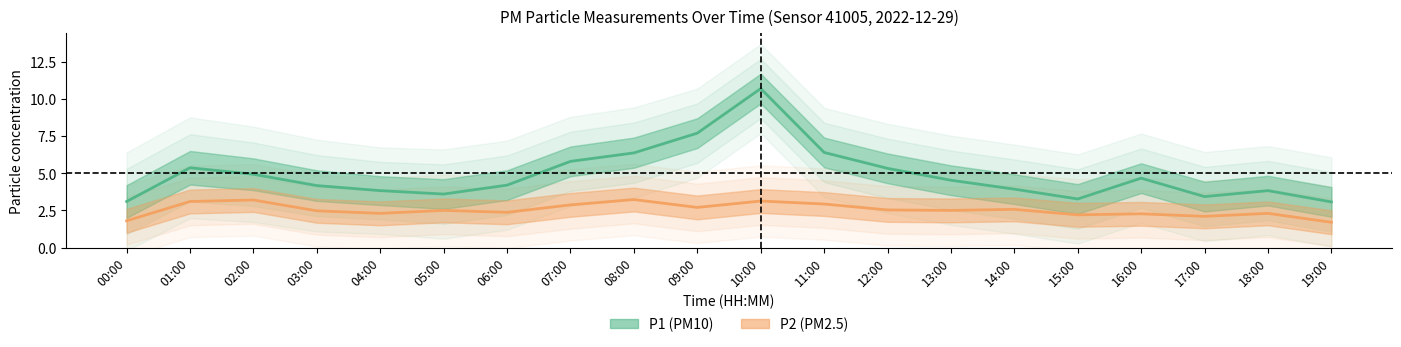

At how many categories does at least one series exceed 2?

20